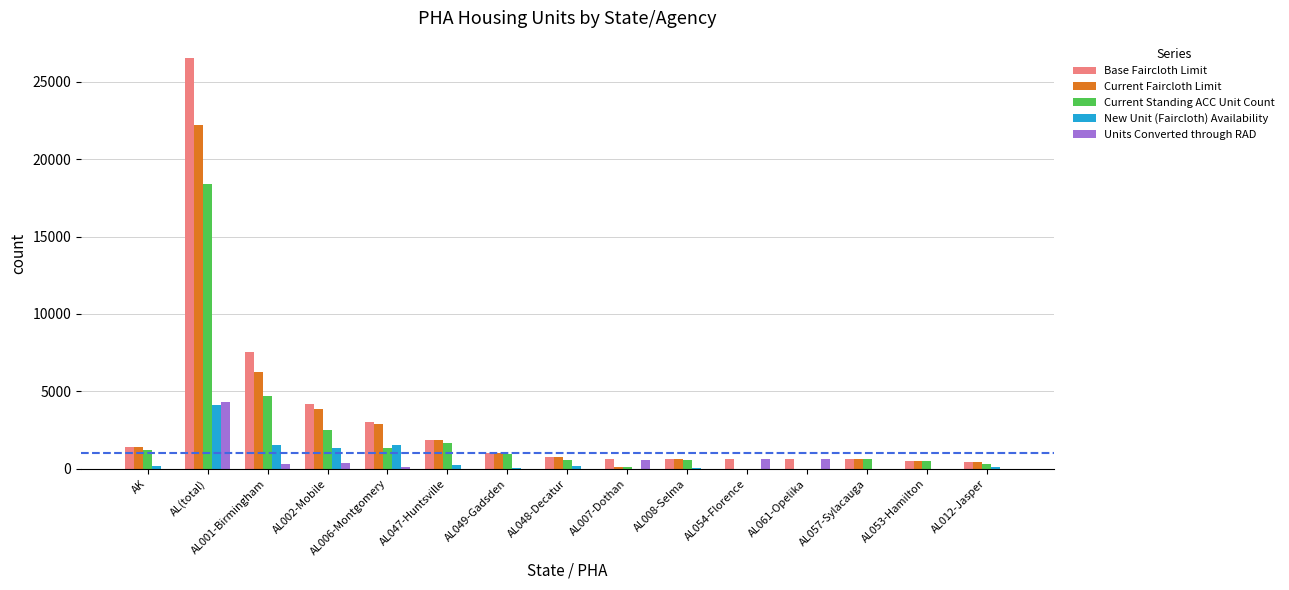

What is the sum of all Current Faircloth Limit values?

42578